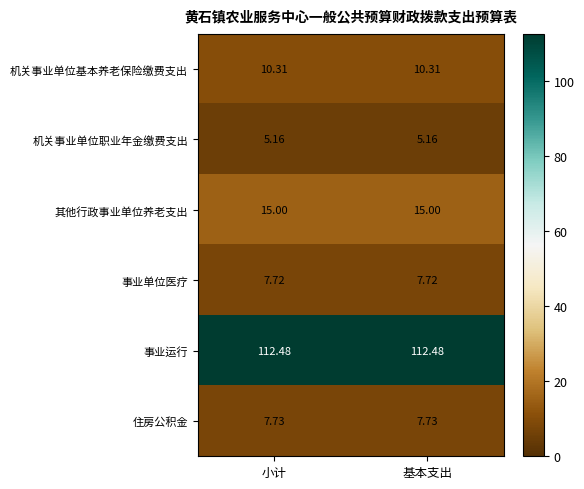

At 基本支出, list the series in order from largest to smallest.

事业运行, 其他行政事业单位养老支出, 机关事业单位基本养老保险缴费支出, 住房公积金, 事业单位医疗, 机关事业单位职业年金缴费支出